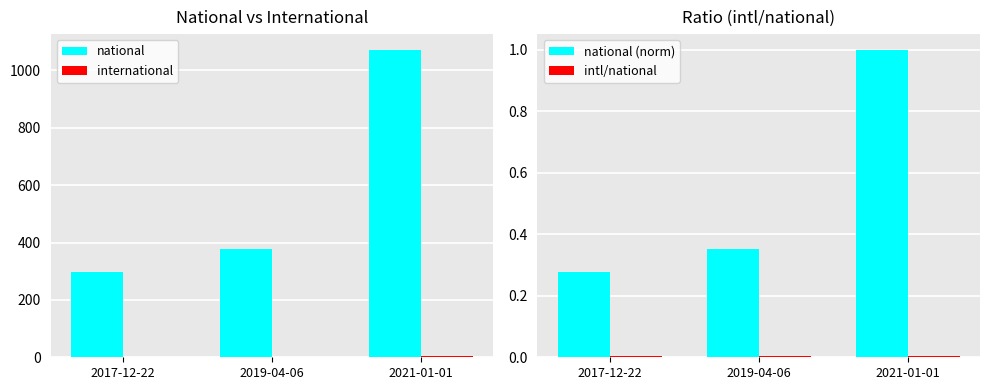

What is the greatest value displayed?

1073.0